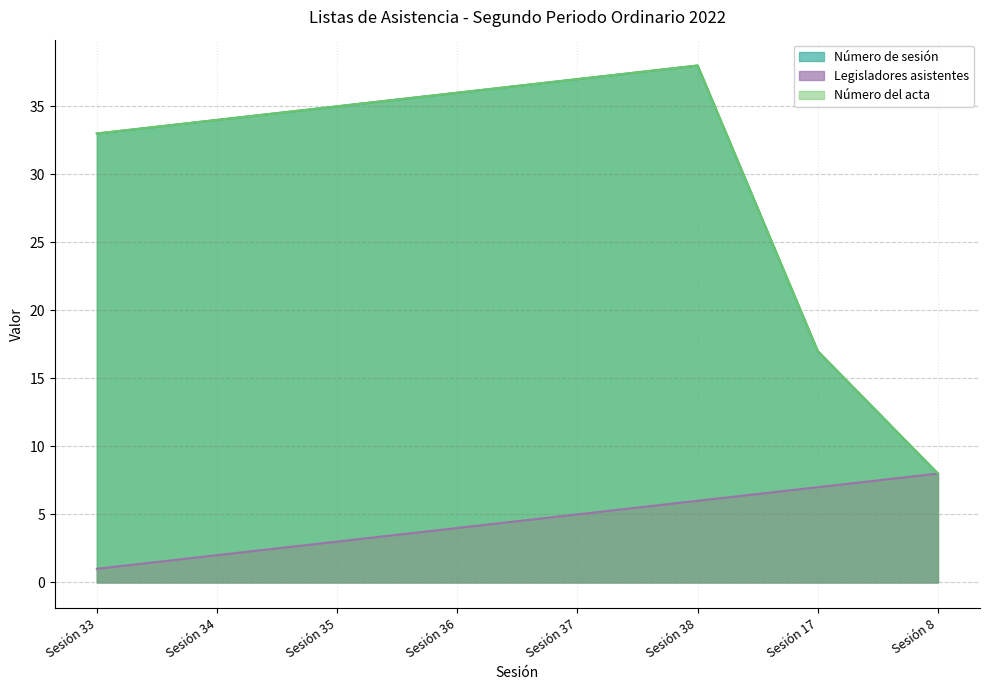

True or false: Legisladores asistentes has more than 2 points higher than both neighbors.

False